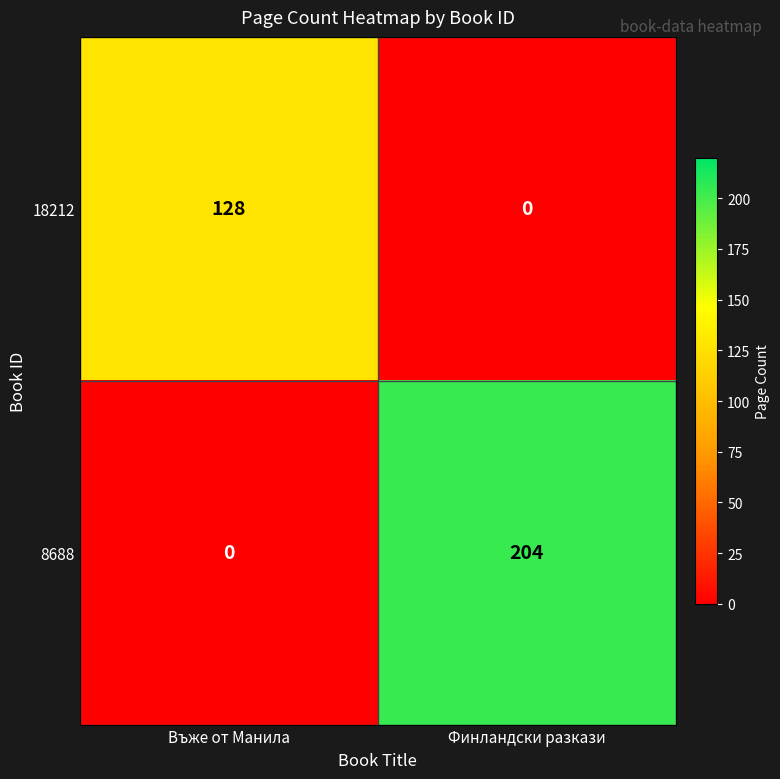

Count the number of data series in this chart.

2